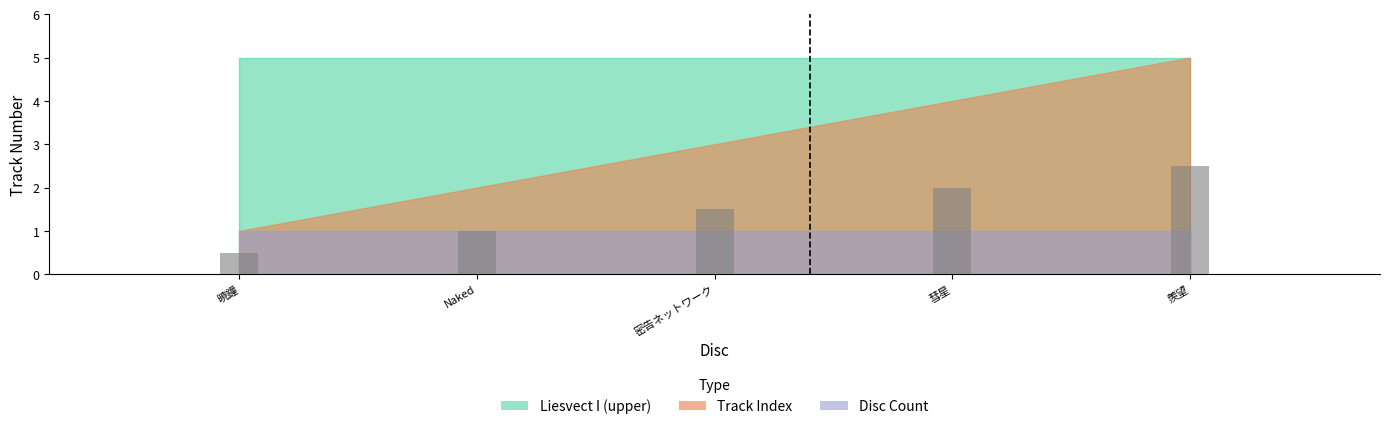

Does the chart contain any negative values?

No